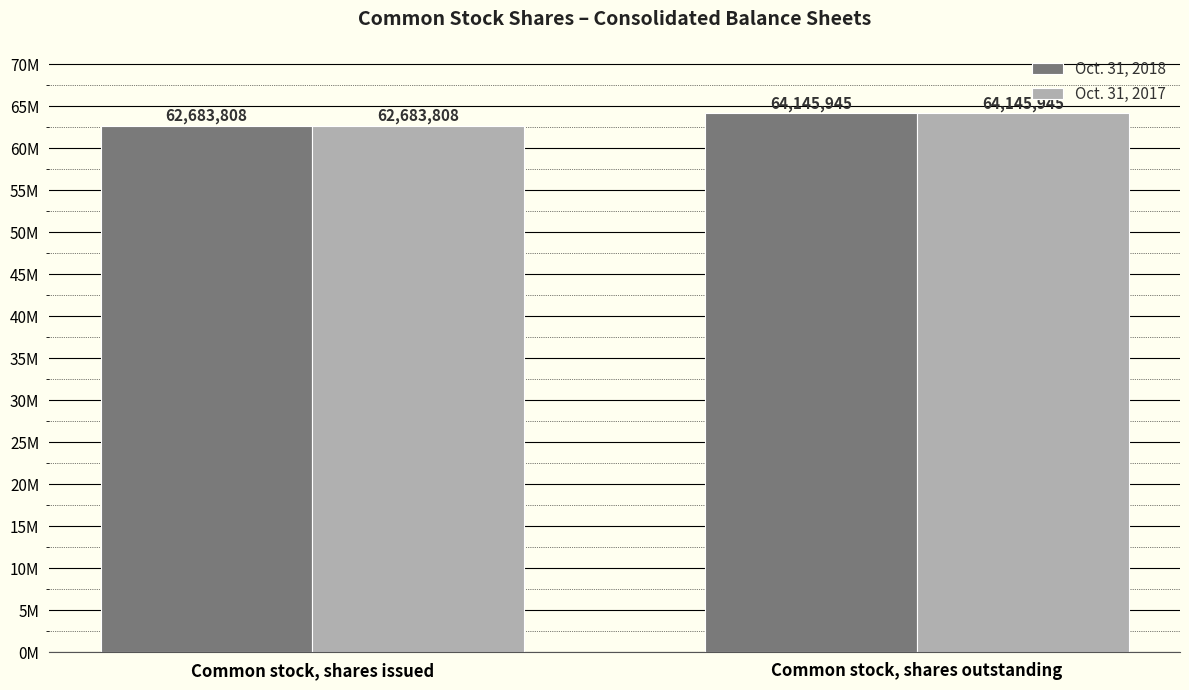

Does the chart contain stacked bars?

No